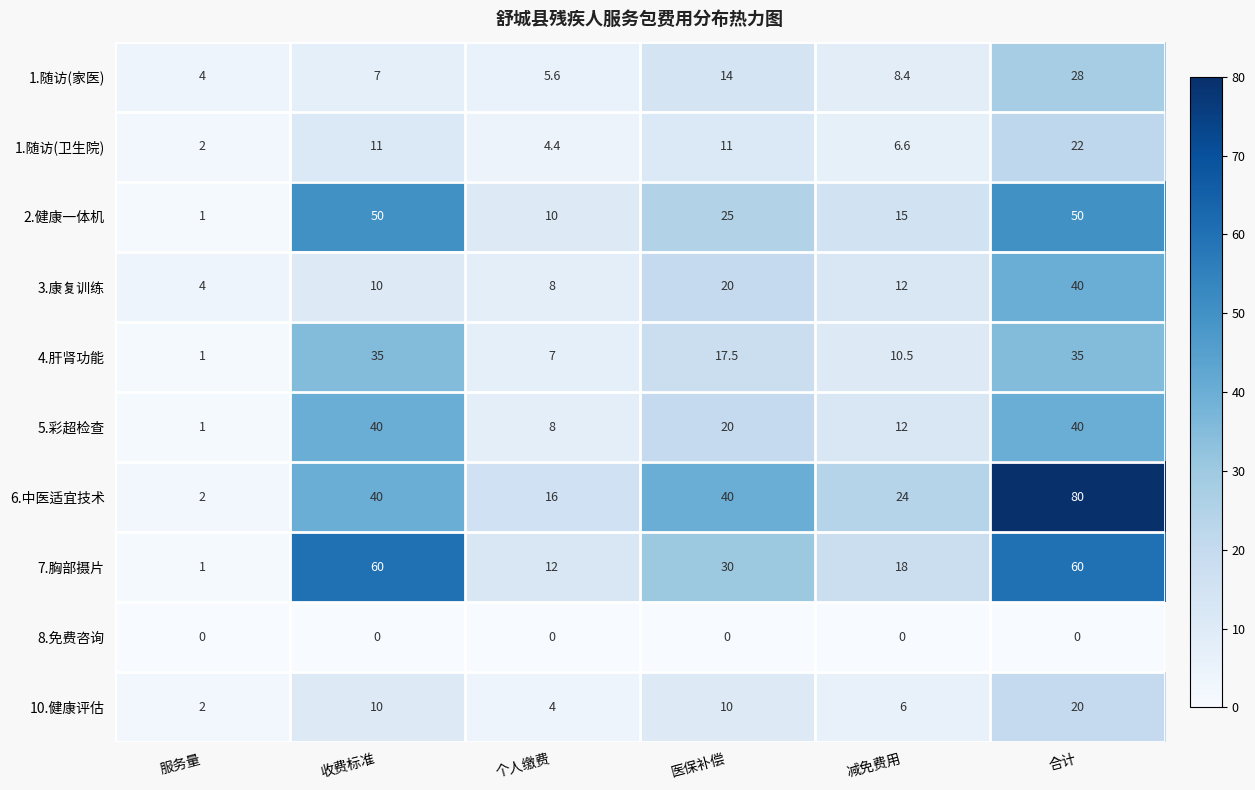

At which category is the sum across all series the highest?

合计